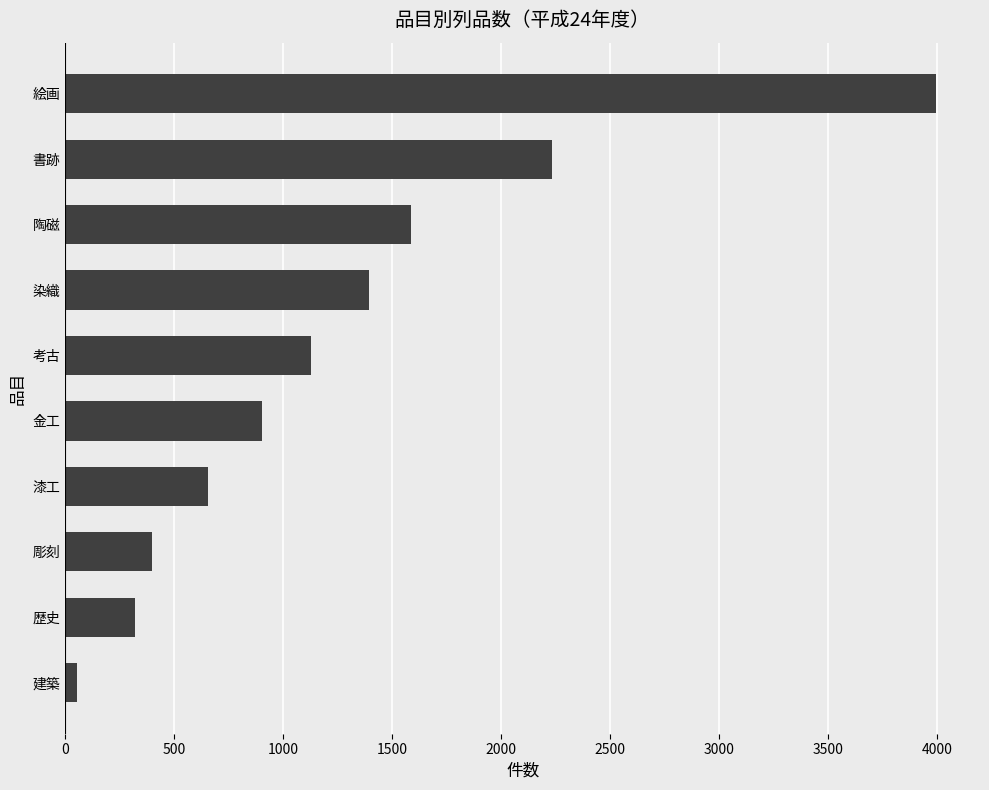

The chart shows a value of 3996 at 絵画. True or false?

True